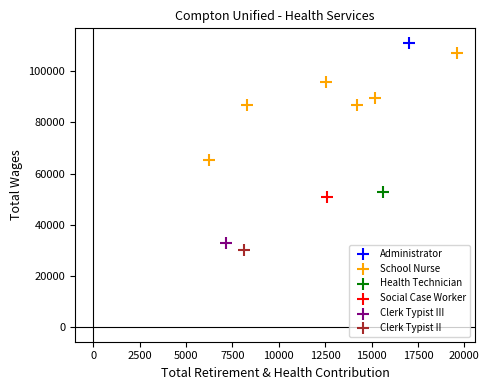

What are all the series names shown in the legend?

Administrator, School Nurse, Health Technician, Social Case Worker, Clerk Typist III, Clerk Typist II